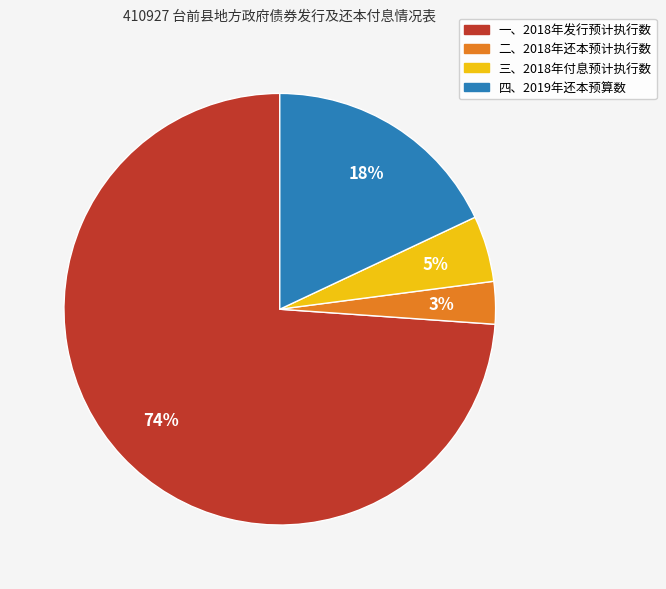

What is the largest slice in the pie chart?

一、2018年发行预计执行数